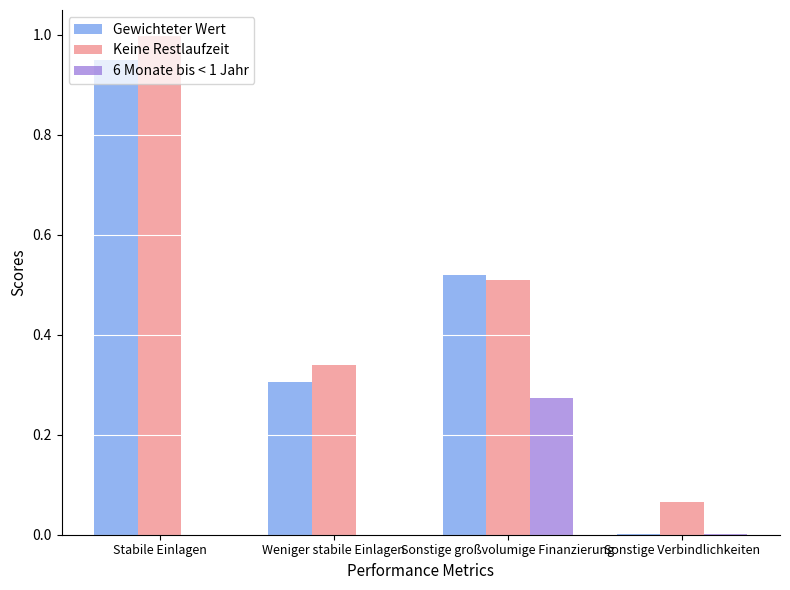

The value of Gewichteter Wert at Sonstige großvolumige Finanzierung is 0.3. True or false?

False